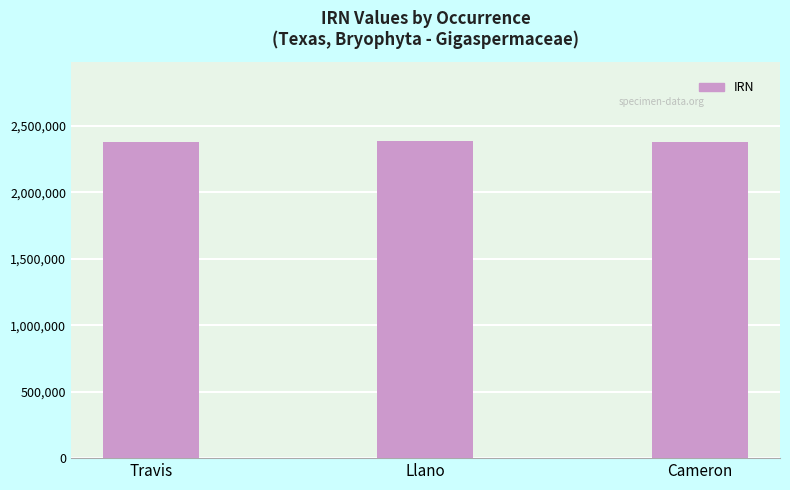

What is the label of the 3rd bar from the right?

Travis